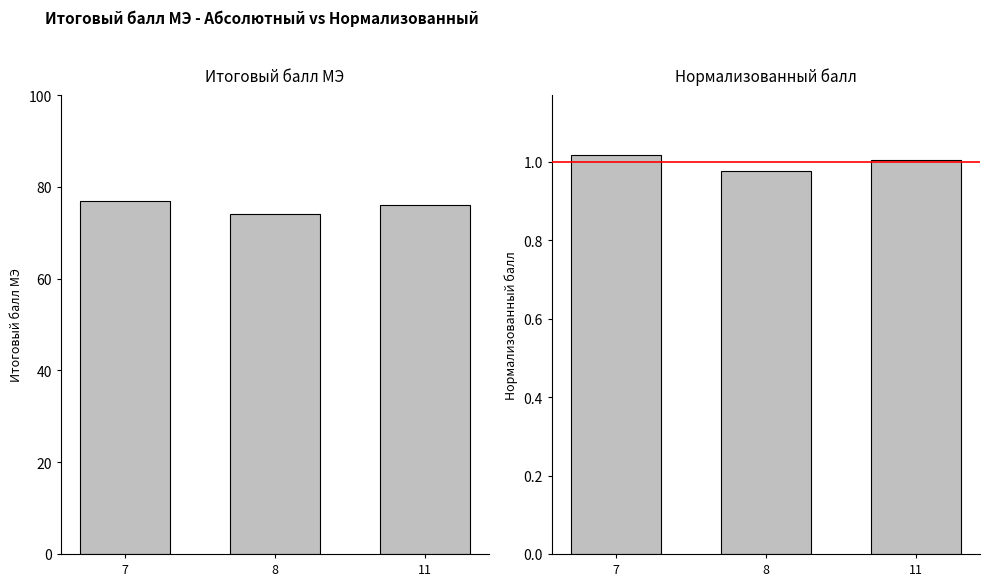

List the labels in order of Нормализованный балл value, smallest first.

8, 11, 7